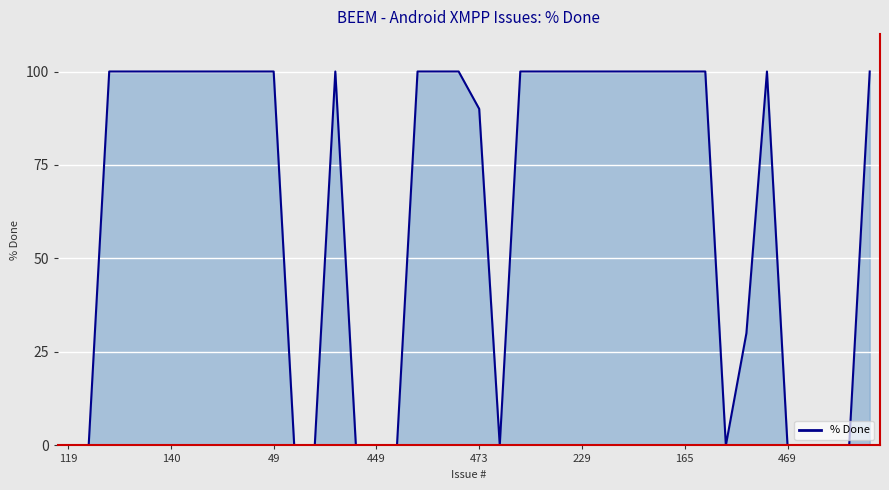

What is the greatest value displayed?

100